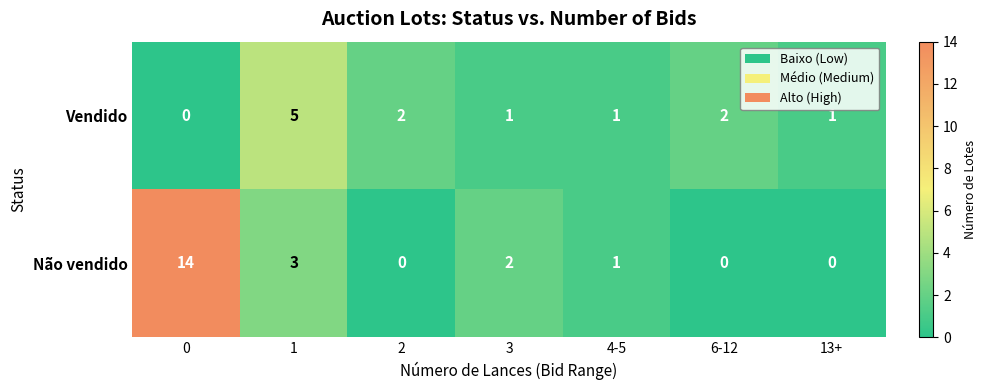

Reading left to right, extract all data points from this chart.

Vendido: 0	5	2	1	1	2	1
Não vendido: 14	3	0	2	1	0	0